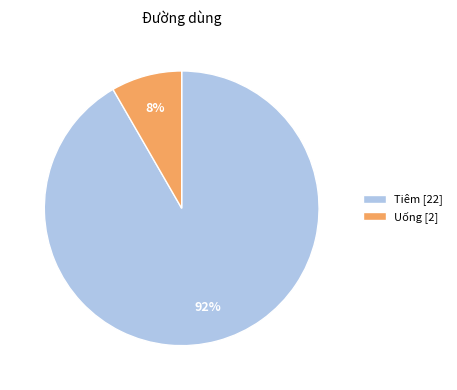

How many segments does this pie chart have?

2